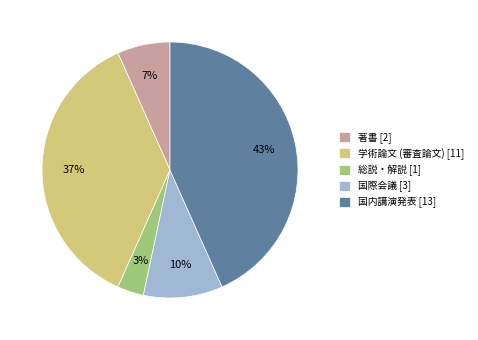

How many segments does this pie chart have?

5